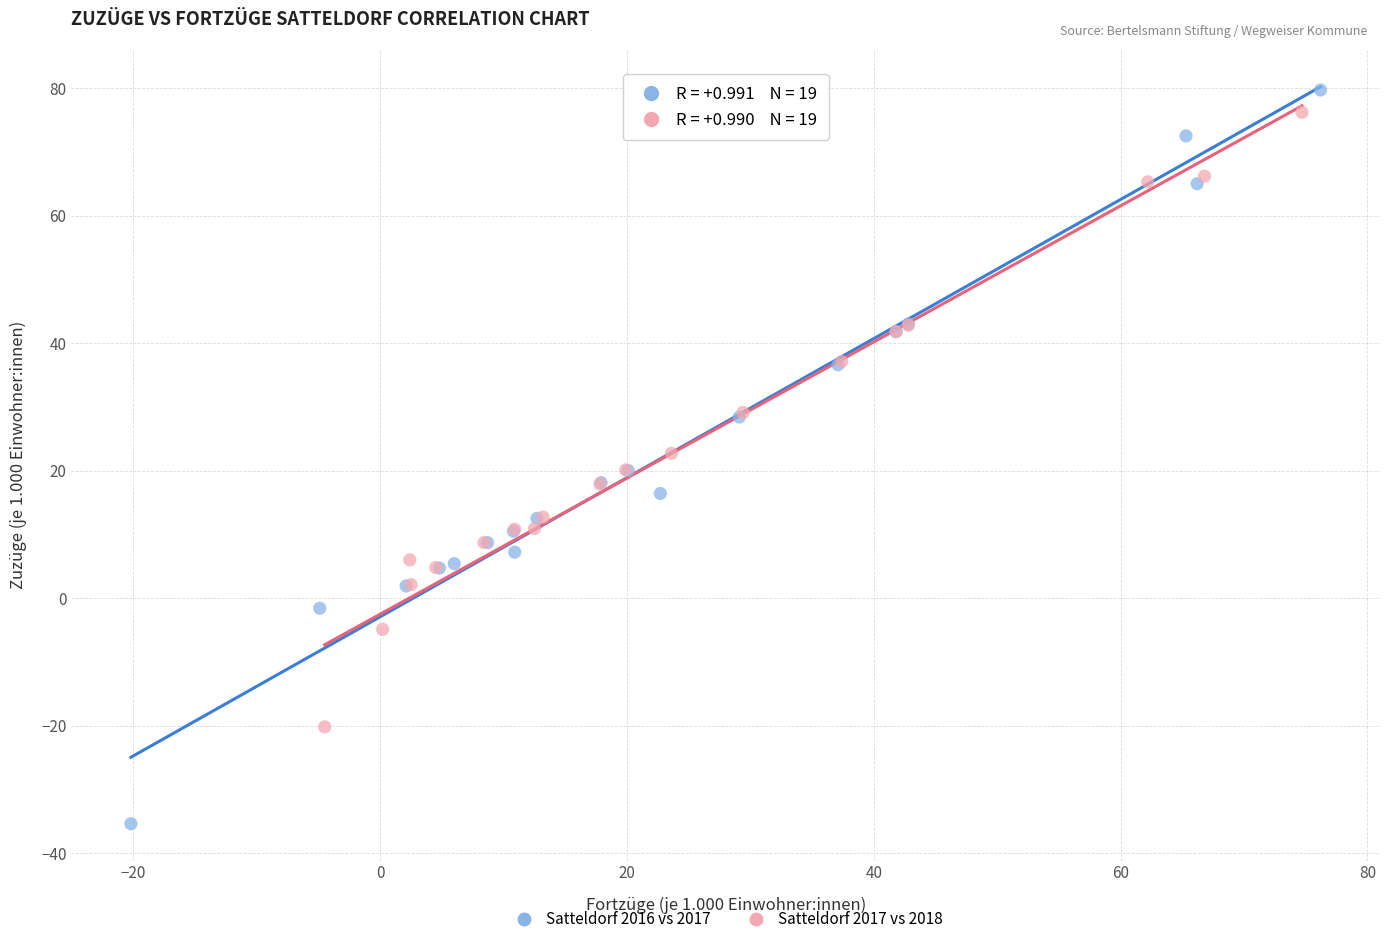

Which series has the widest spread of Y values?

Satteldorf 2016 vs 2017